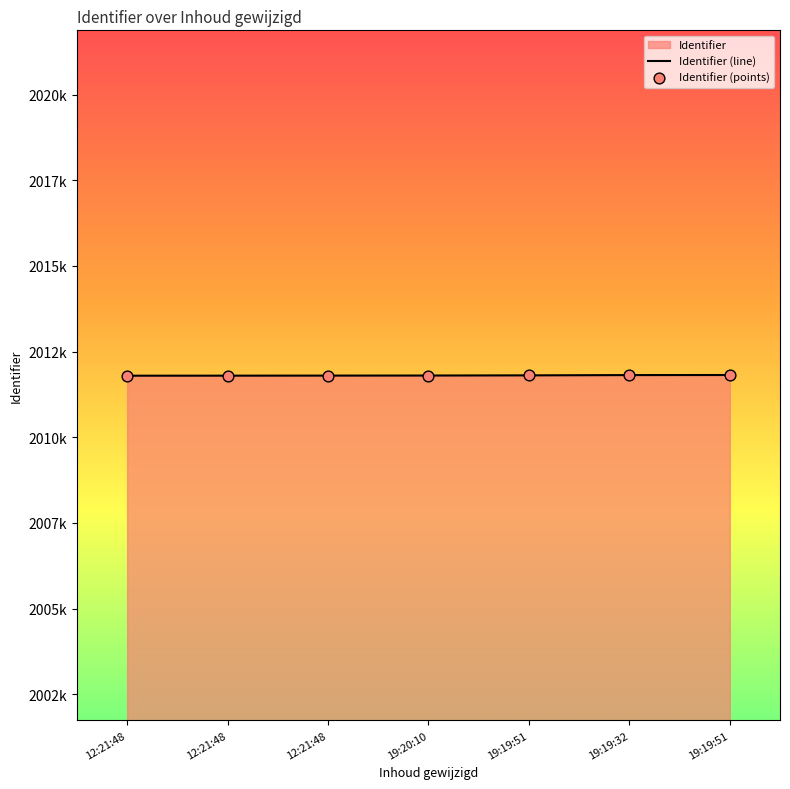

Is the value of Identifier (line) at 12:21:48 greater than the value of Identifier (points) at 12:21:48?

No